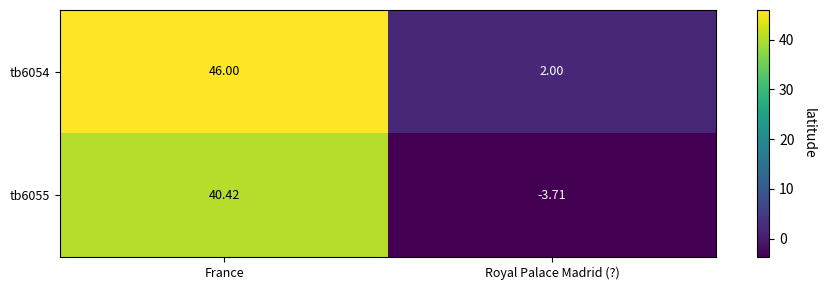

What is the total value across all series at France?

86.4